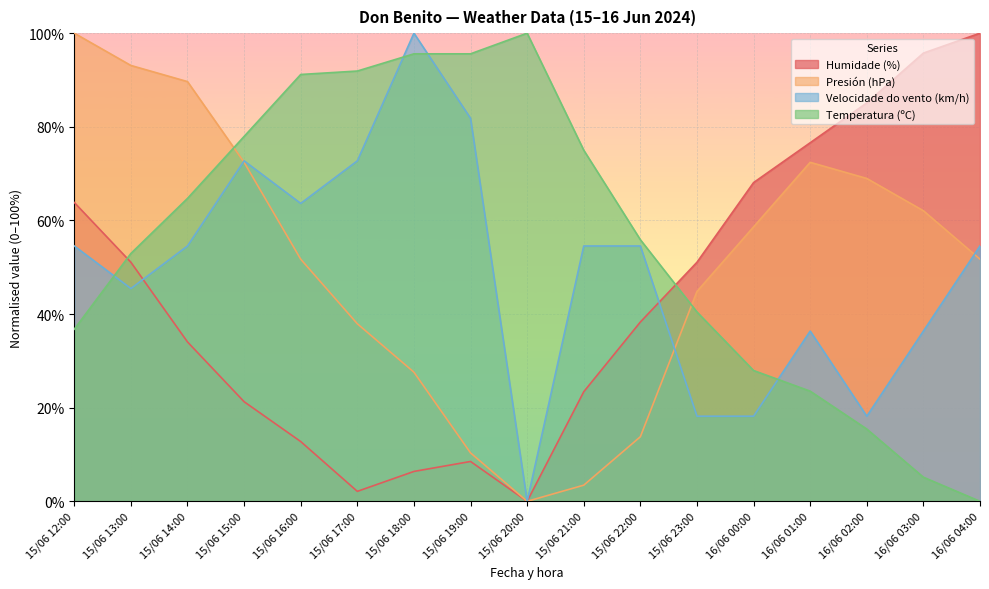

What is the difference between the highest and lowest values at 15/06 21:00?

71.6